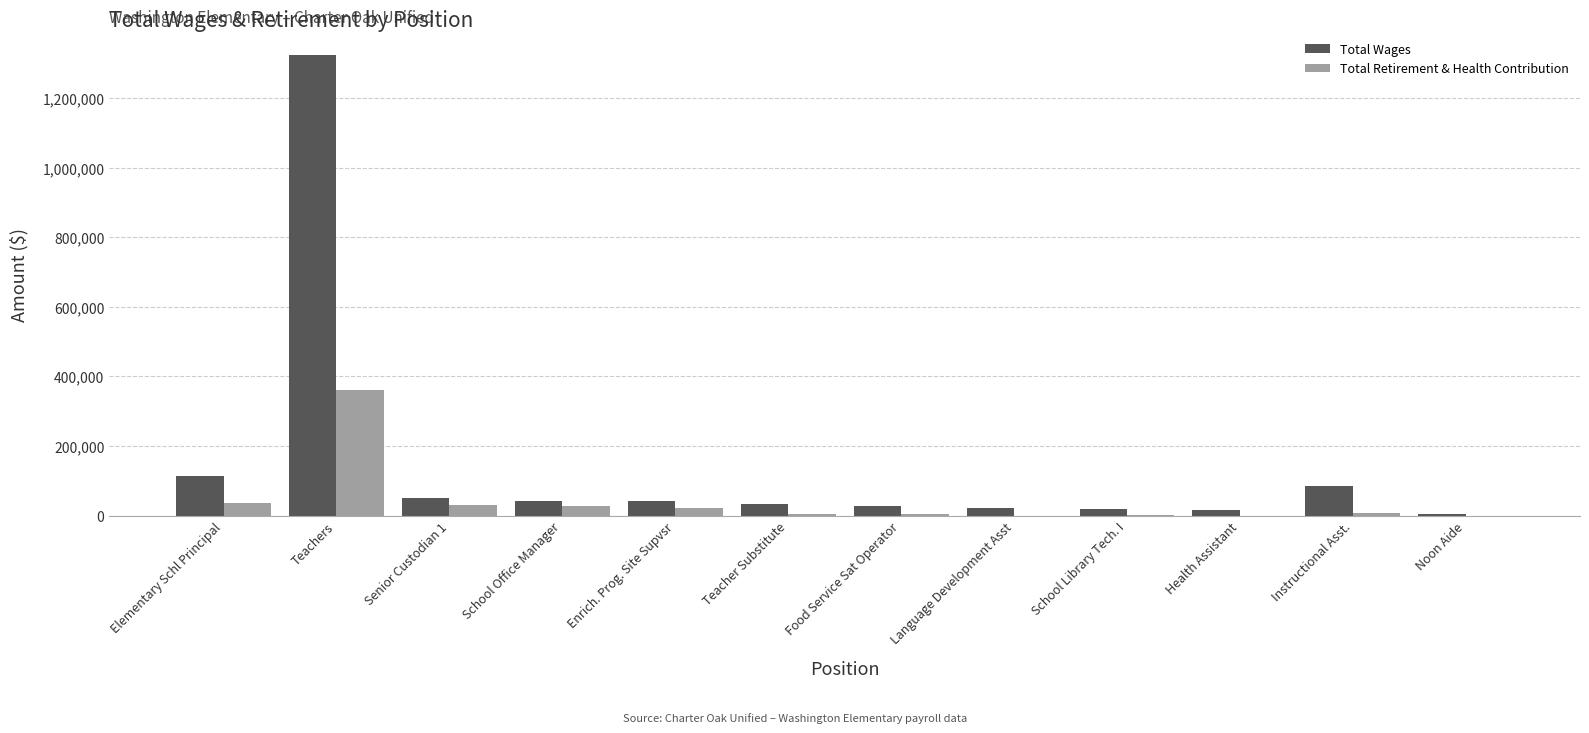

What is the maximum value shown in the chart?

1323986